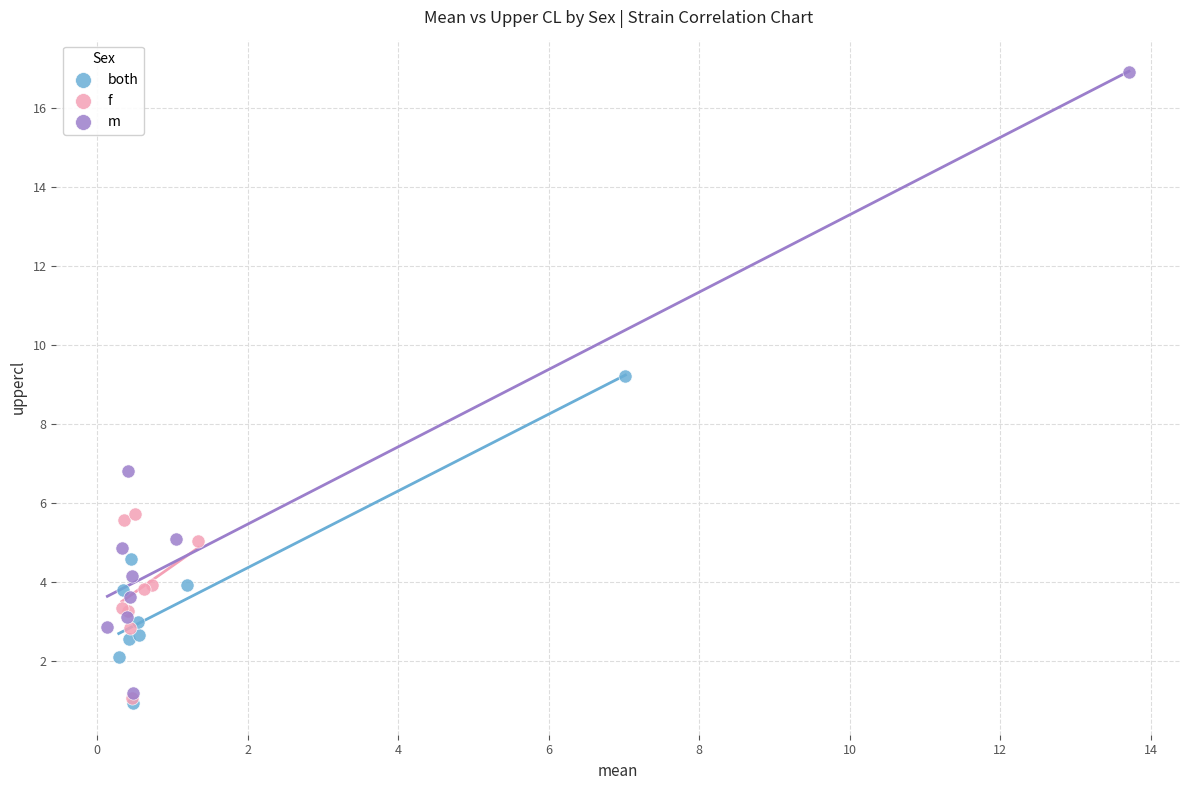

Which series contains the highest Y value?

m